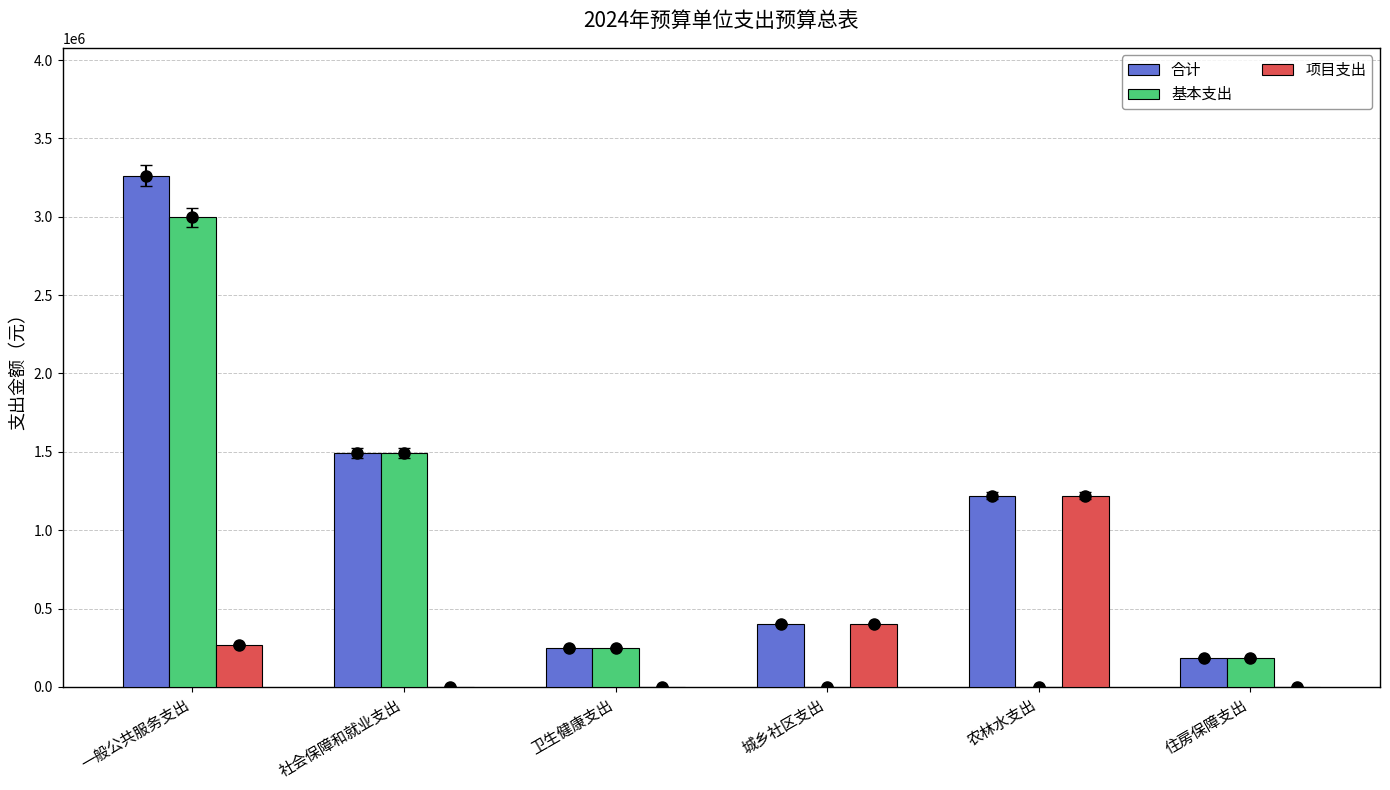

At which category is the sum across all series the highest?

一般公共服务支出